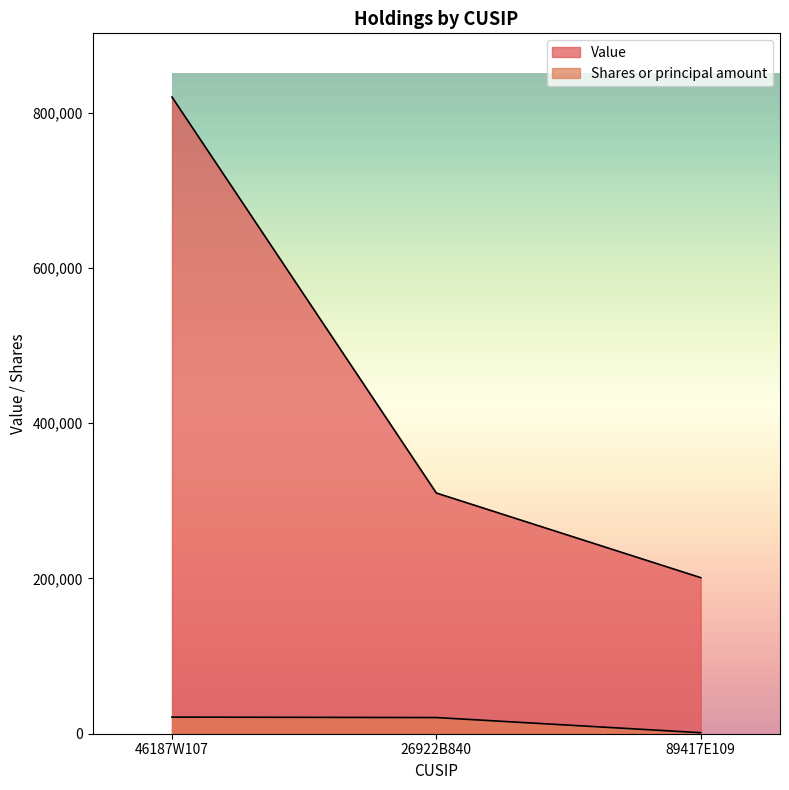

Which series has the widest spread of values?

Value